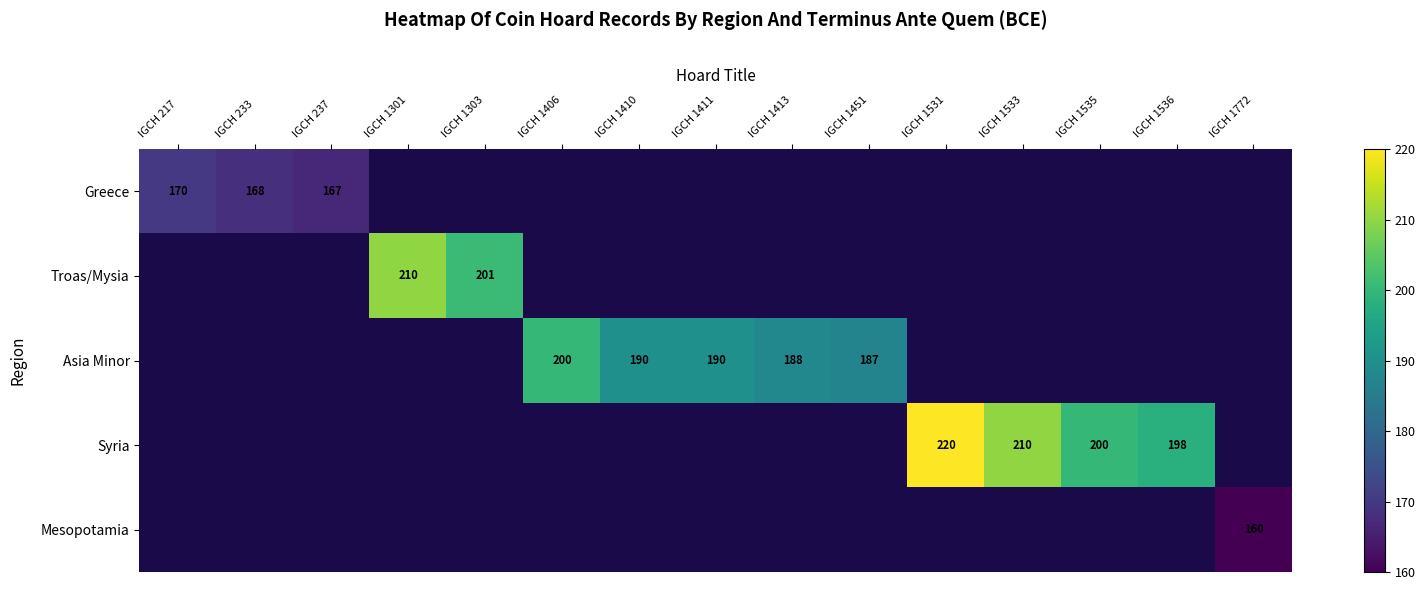

The Greece series shows 259 at IGCH 233. True or false?

False